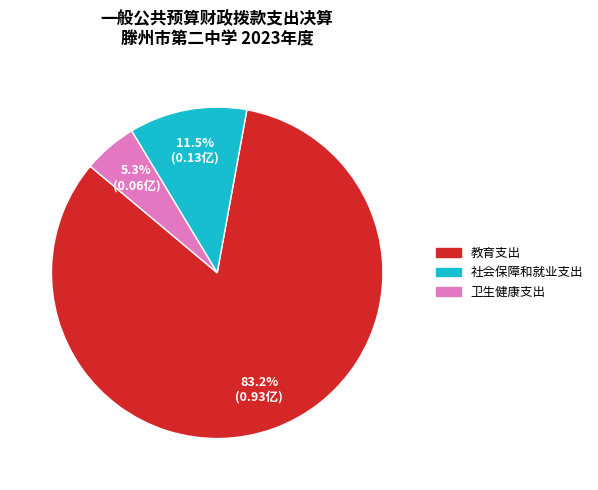

True or false: 教育支出 accounts for 76% of the total.

False